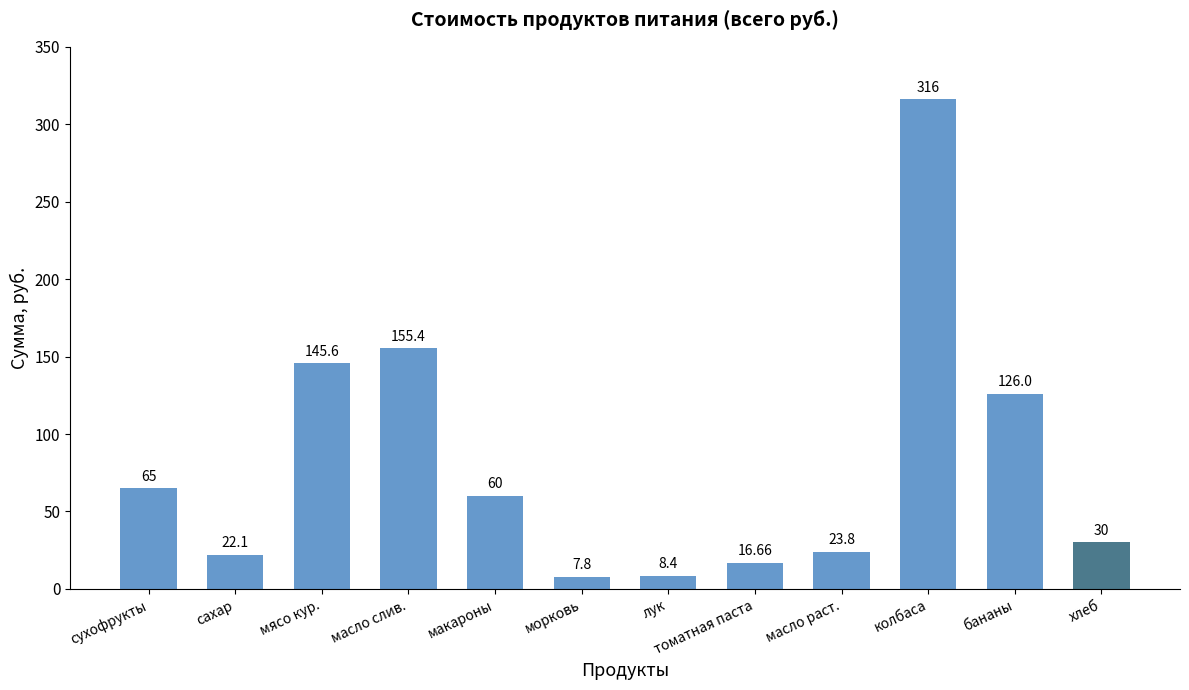

The chart shows a value of 92.2 at макароны. True or false?

False